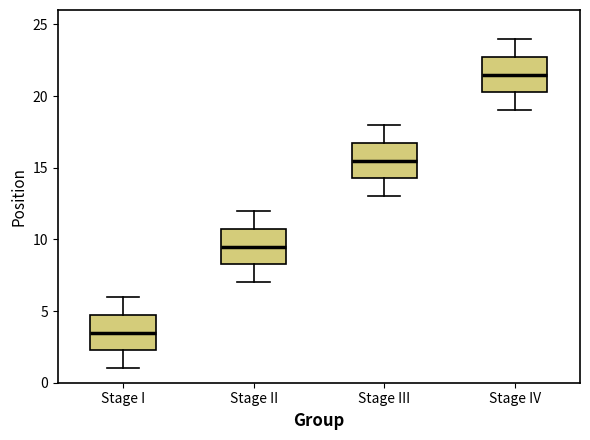

Reading left to right, read every box against the y-axis: the position of its median line, the range the box covers, and the ends of its whiskers. The values are not printed on the chart, so give them approximately, as read against the axis.

Stage I: median 3.5, box 2.5 to 5.0, whiskers 1.0 to 6.0
Stage II: median 9.5, box 8.5 to 11.0, whiskers 7.0 to 12.0
Stage III: median 15.5, box 14.5 to 17.0, whiskers 13.0 to 18.0
Stage IV: median 21.5, box 20.5 to 23.0, whiskers 19.0 to 24.0